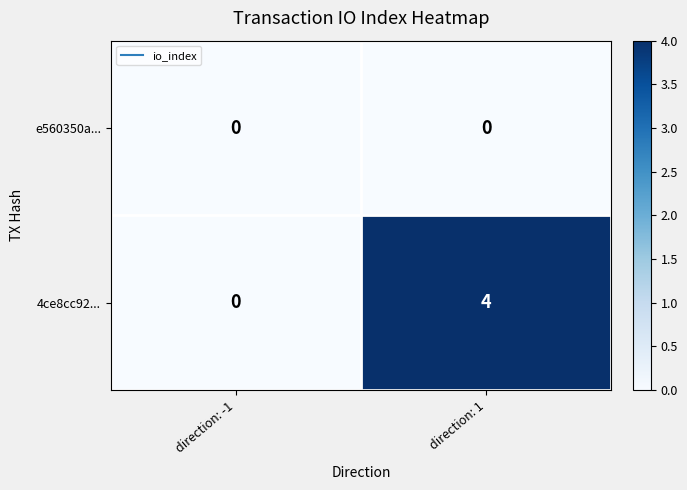

The 4ce8cc92... series shows 1 at direction: 1. True or false?

False